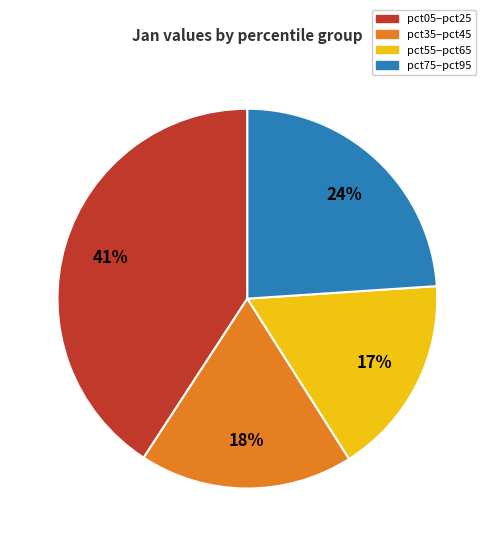

To the nearest percent, what is the difference between the largest and smallest slice percentages?

24%